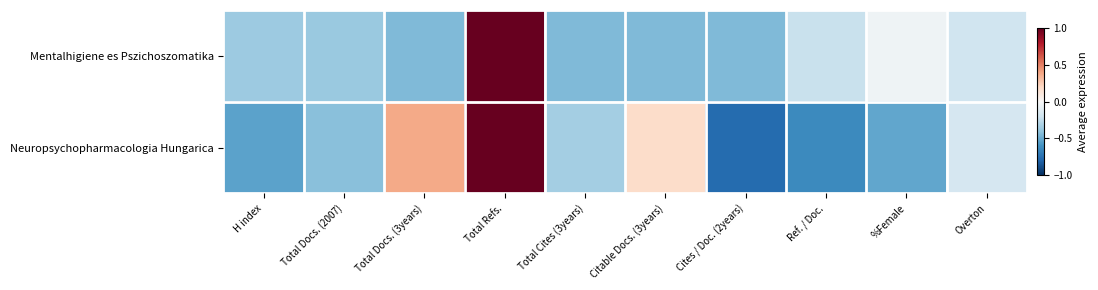

List the series in order of their peak value, highest first.

Mentalhigiene es Pszichoszomatika, Neuropsychopharmacologia Hungarica